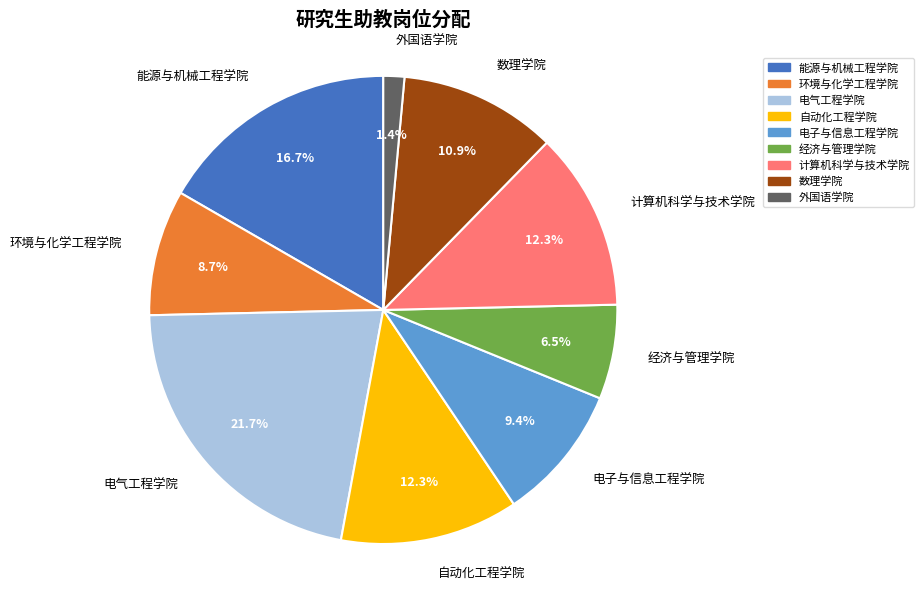

How many slices are in this pie chart?

9